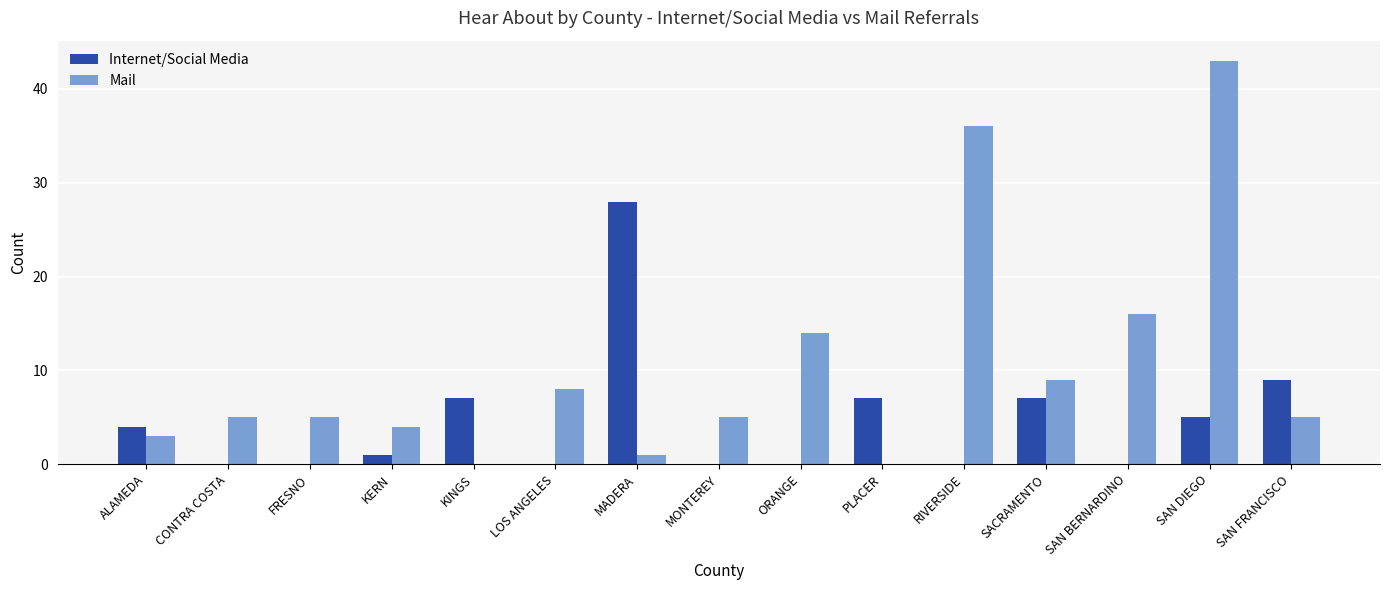

Reading left to right, what are all the values shown in this chart?

Internet/Social Media: ALAMEDA=4	CONTRA COSTA=0	FRESNO=0	KERN=1	KINGS=7	LOS ANGELES=0	MADERA=28	MONTEREY=0	ORANGE=0	PLACER=7	RIVERSIDE=0	SACRAMENTO=7	SAN BERNARDINO=0	SAN DIEGO=5	SAN FRANCISCO=9
Mail: ALAMEDA=3	CONTRA COSTA=5	FRESNO=5	KERN=4	KINGS=0	LOS ANGELES=8	MADERA=1	MONTEREY=5	ORANGE=14	PLACER=0	RIVERSIDE=36	SACRAMENTO=9	SAN BERNARDINO=16	SAN DIEGO=43	SAN FRANCISCO=5